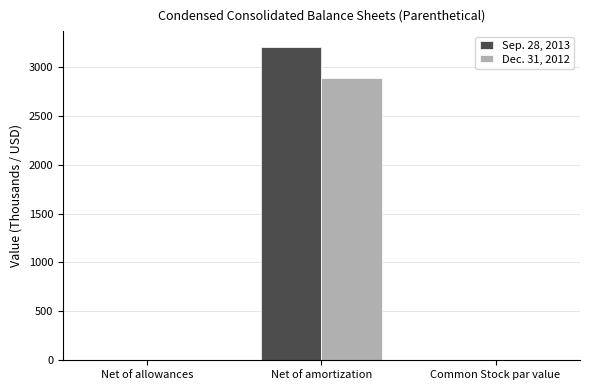

At which category is the sum across all series the highest?

Net of amortization